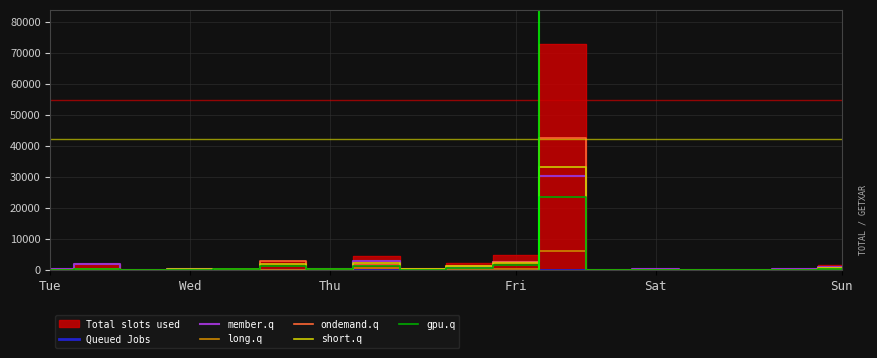

Is the value of Queued Jobs at 10 greater than the value of short.q at Sun?

No